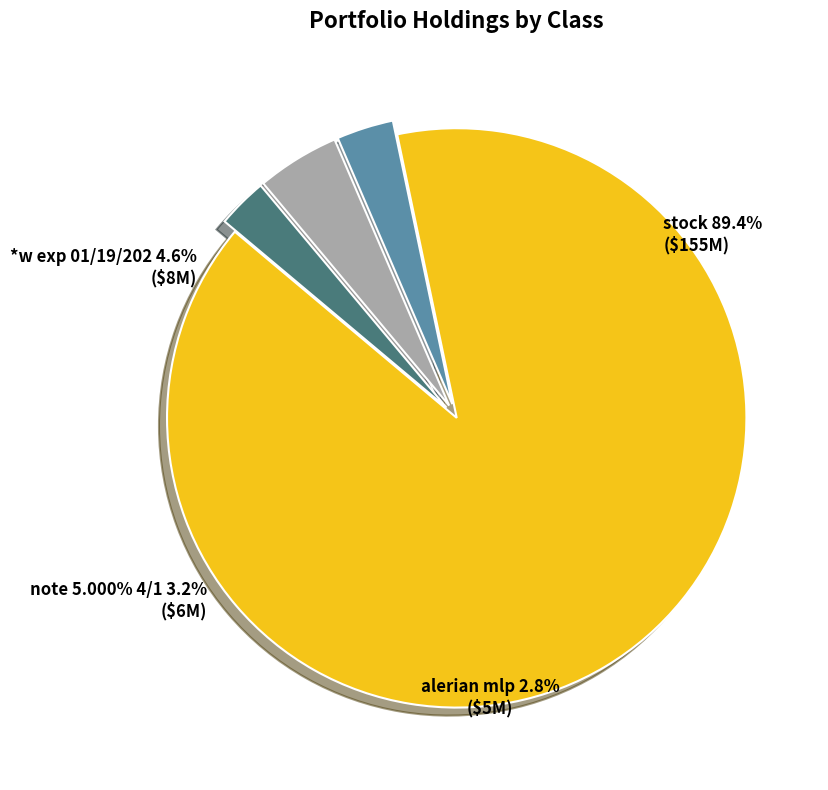

Is there any slice that represents more than half of the pie?

Yes